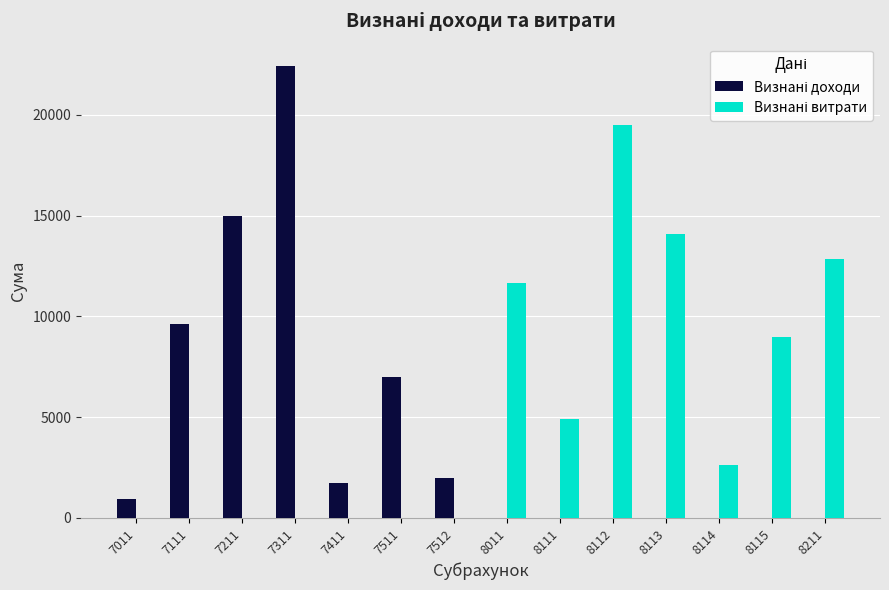

How many categories are shown in the chart?

14